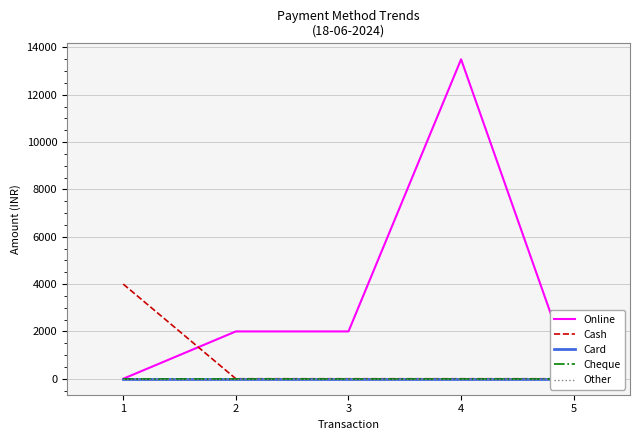

Does the chart display data point markers on the line(s)?

No